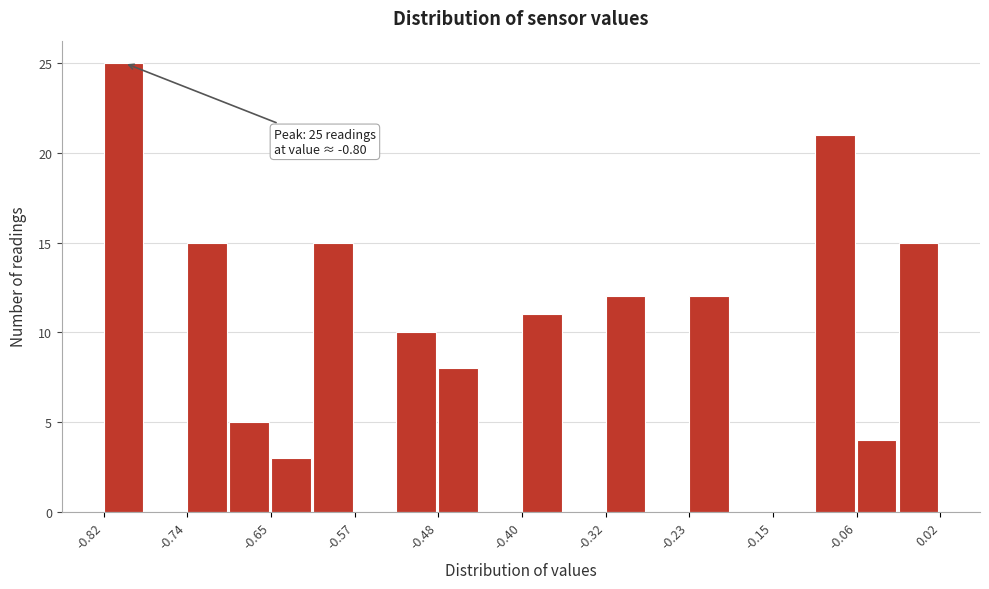

Which range on the x-axis has the tallest bar?

-0.820 to -0.778